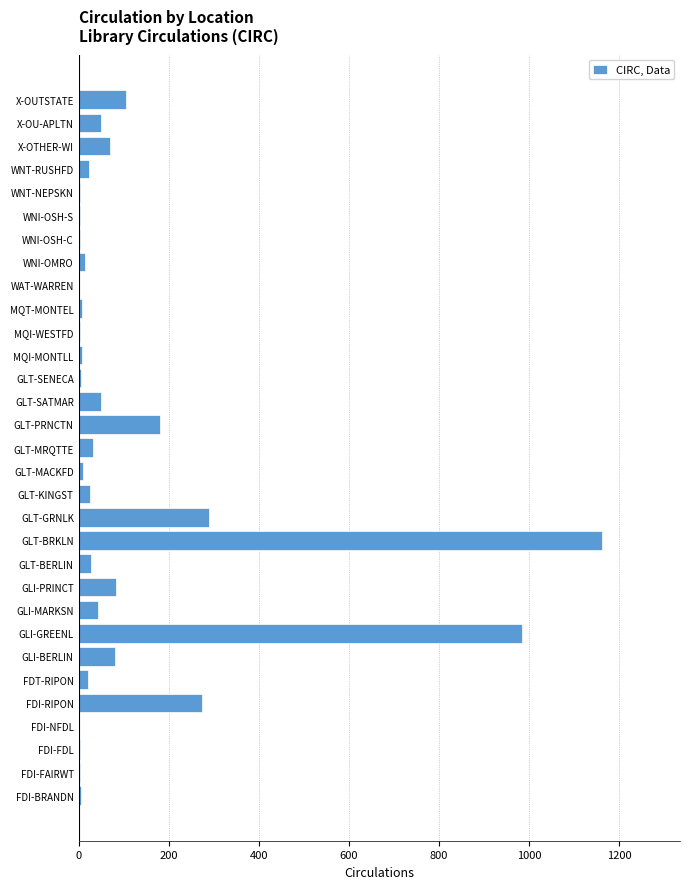

At which label is the value closest to 581?

GLT-GRNLK